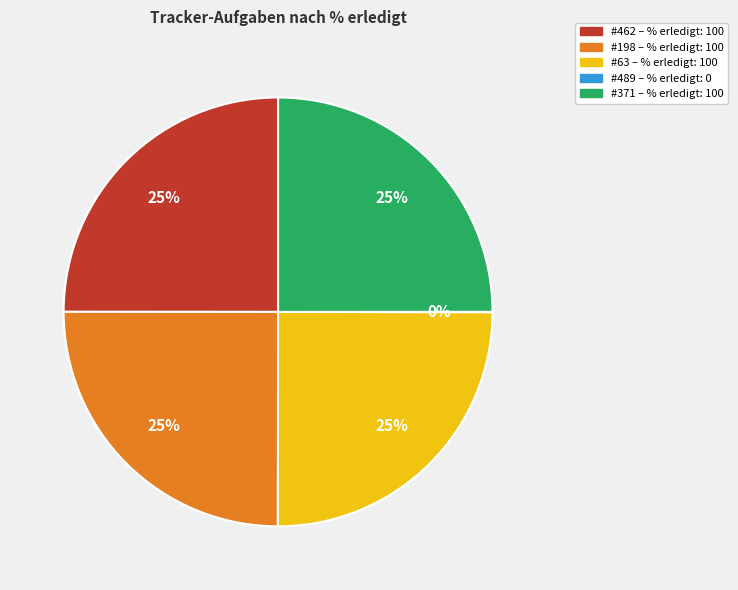

To the nearest percent, what is the difference between the largest and smallest slice percentages?

25%